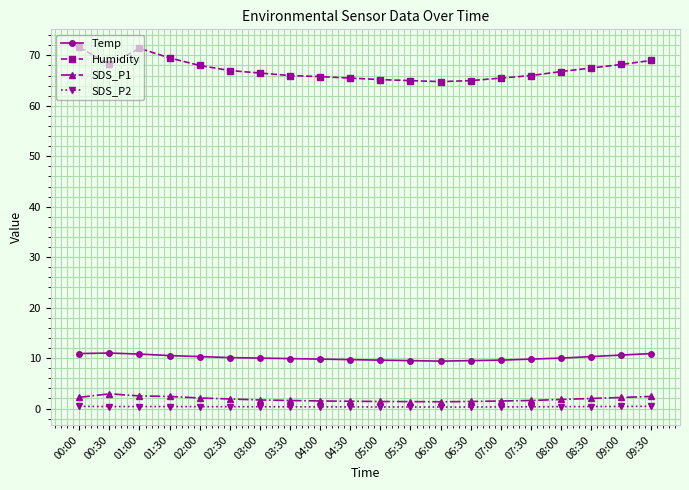

How many lines are shown in the chart?

4